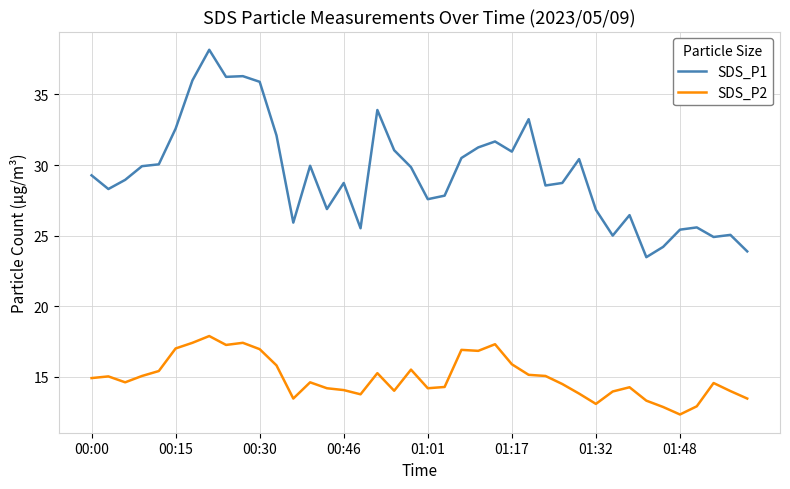

Which series has the largest total across all categories?

SDS_P1